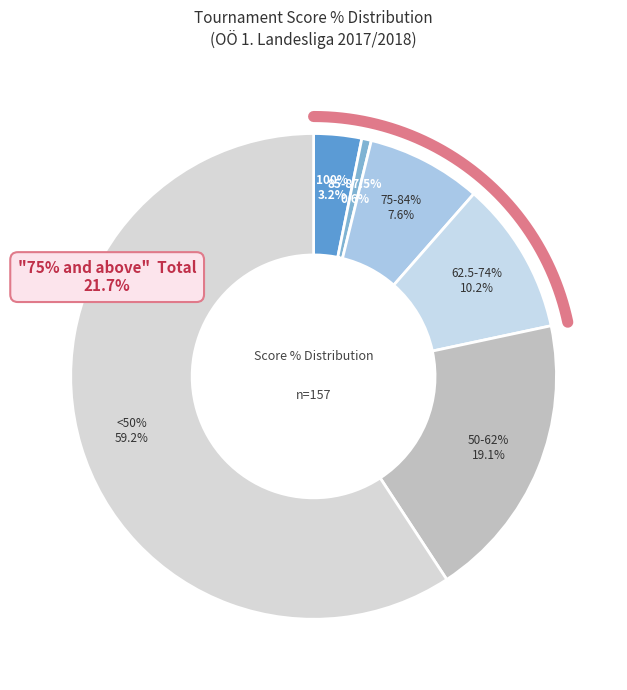

To the nearest percent, what is the combined percentage of 50%~ and 75%~?

22%